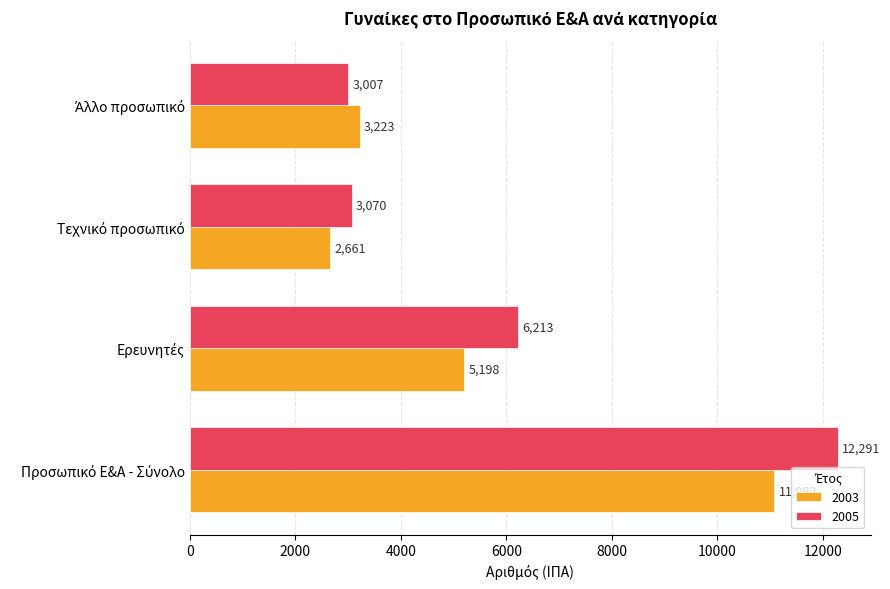

Which series has the widest spread of values?

2005